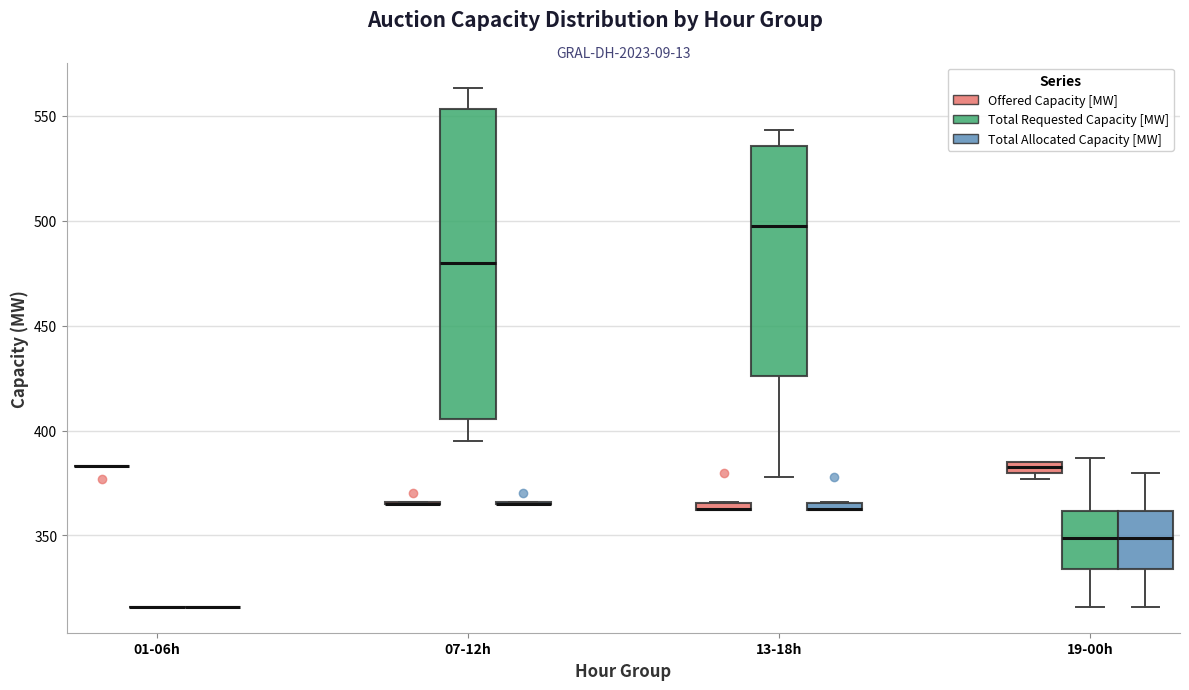

Comparing the boxes themselves (not the whiskers), which one is the tallest?

07-12h (Total Requested Capacity [MW])